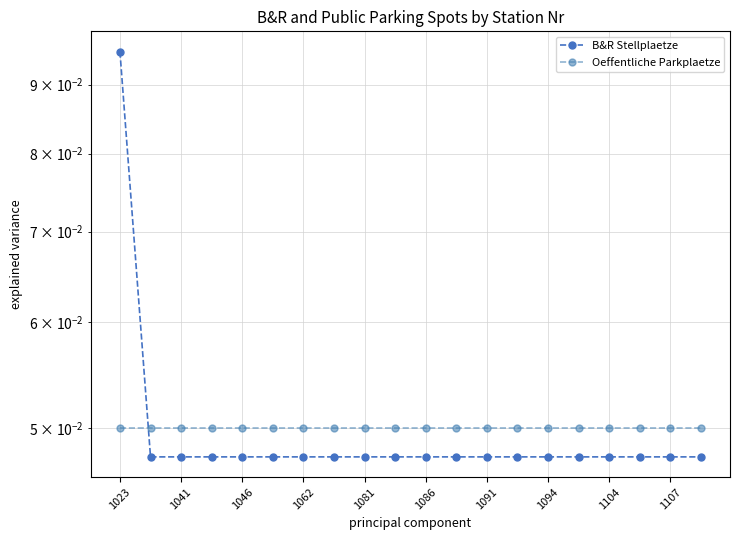

Which has a higher value, 1094 or 1107?

1094